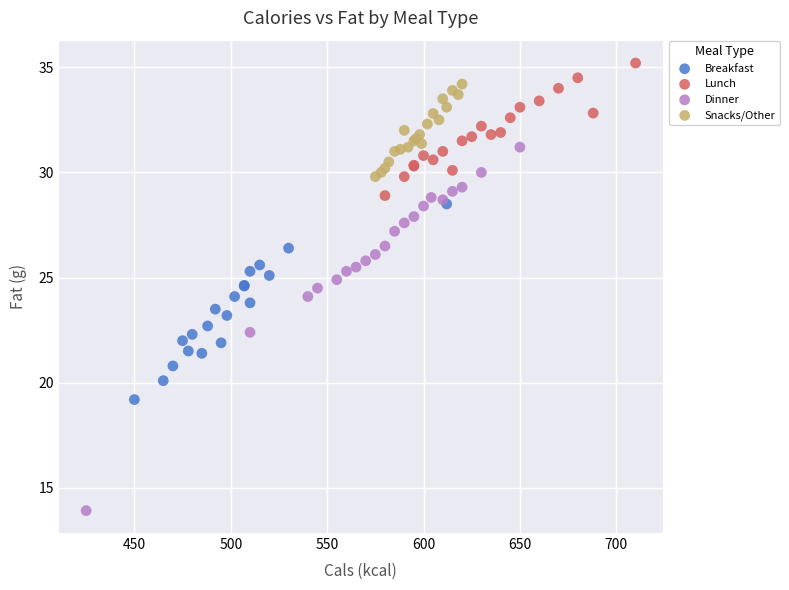

Which series has the largest Y range (max minus min)?

Dinner